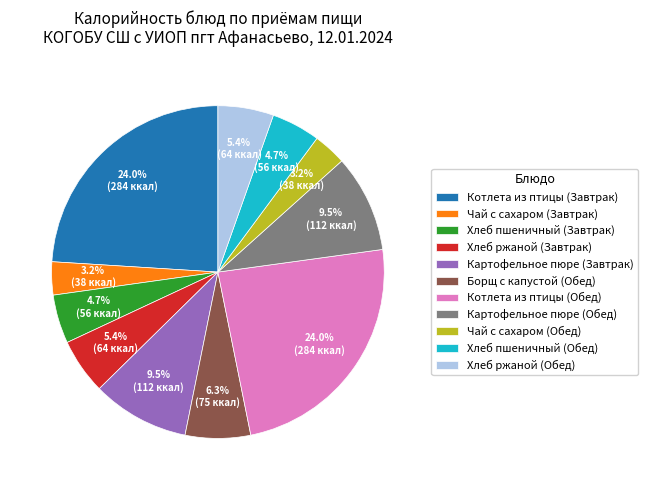

Between Чай с сахаром (Завтрак) and Котлета из птицы (Обед), which is larger?

Котлета из птицы (Обед)